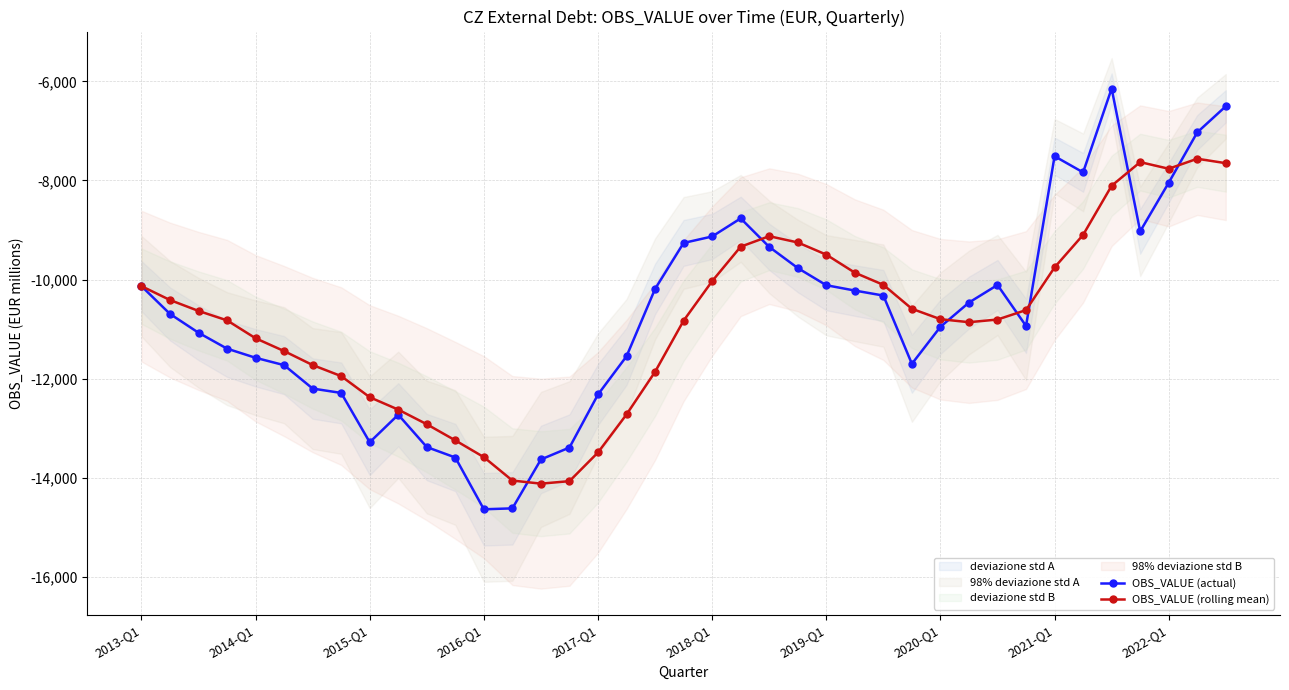

Does the chart have visible grid lines?

Yes